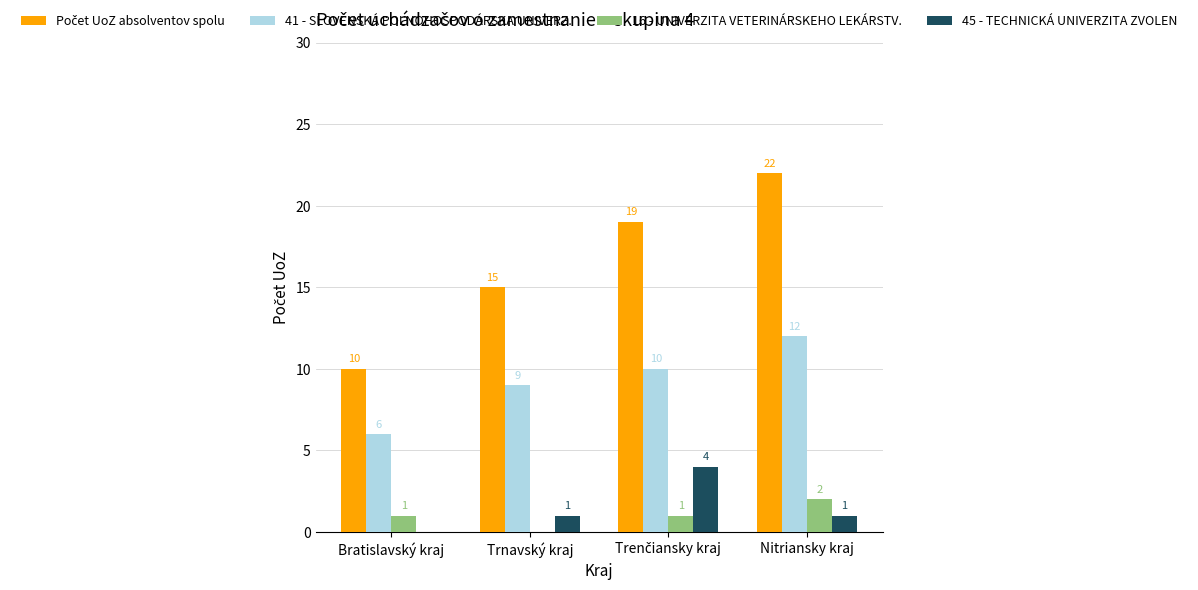

Which label corresponds to the largest value in the chart?

Nitriansky kraj